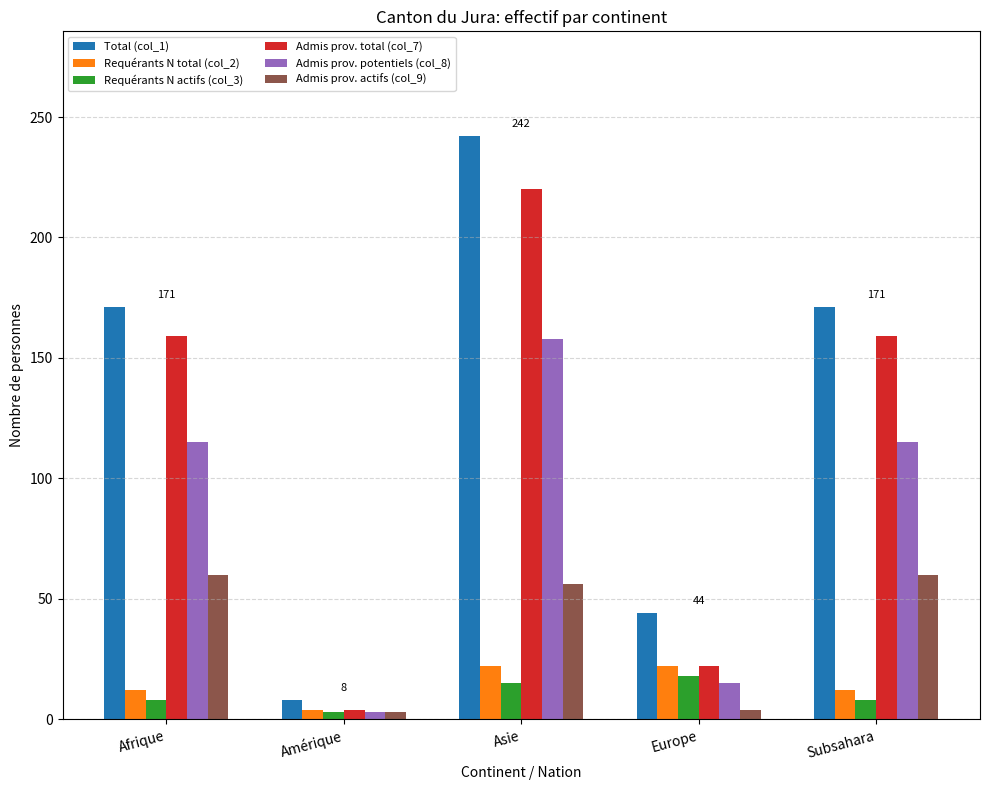

Which category has the lowest value in the Admis prov. potentiels (col_8) series?

Amérique